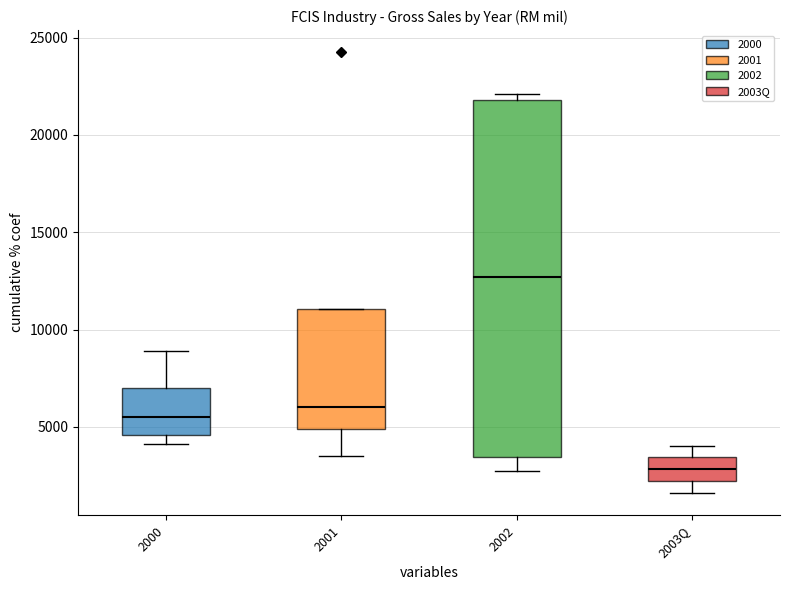

Where does the lower whisker of the box for 2002 end on the y-axis? The values are not printed on the chart, so give them approximately, as read against the axis.

2500